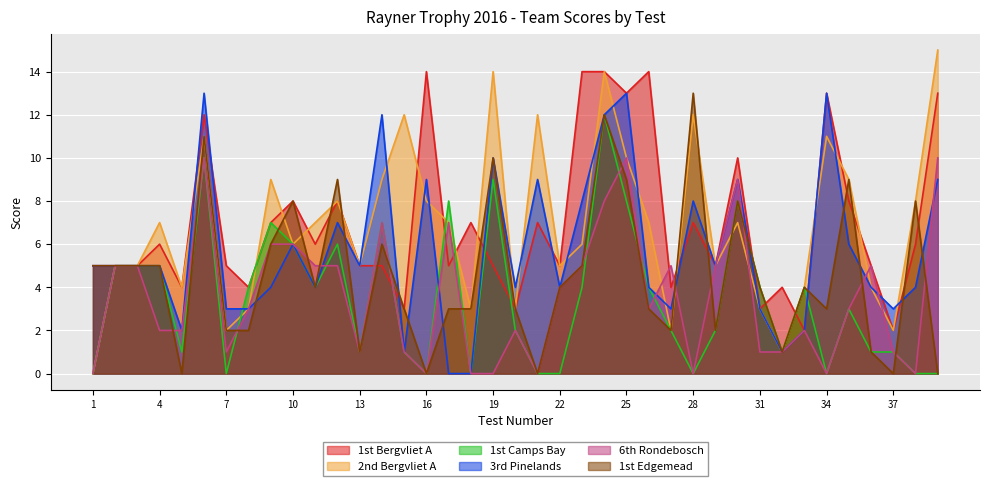

How many interior local valleys does the 6th Rondebosch series have?

8